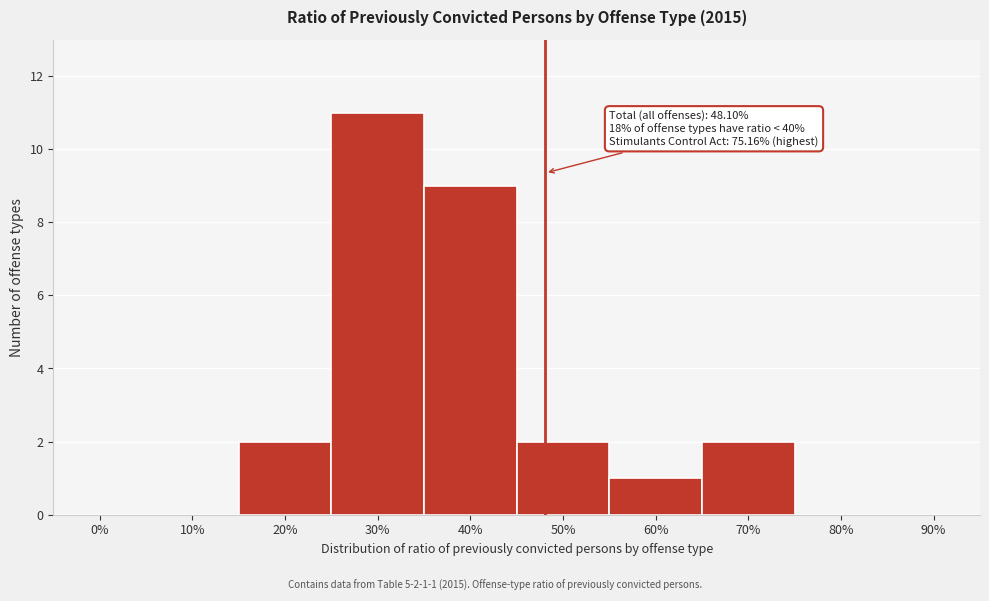

Reading left to right, transcribe all the data shown in this chart.

0%=0	10%=0	20%=2	30%=11	40%=9	50%=2	60%=1	70%=2	80%=0	90%=0